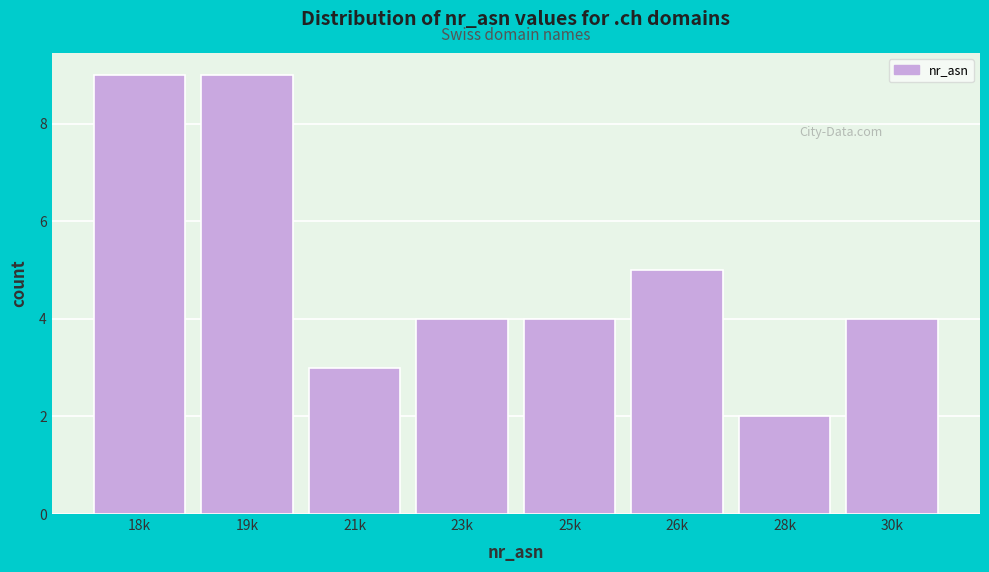

Reading left to right, transcribe all the data shown in this chart.

18k=9	19k=9	21k=3	23k=4	25k=4	26k=5	28k=2	30k=4